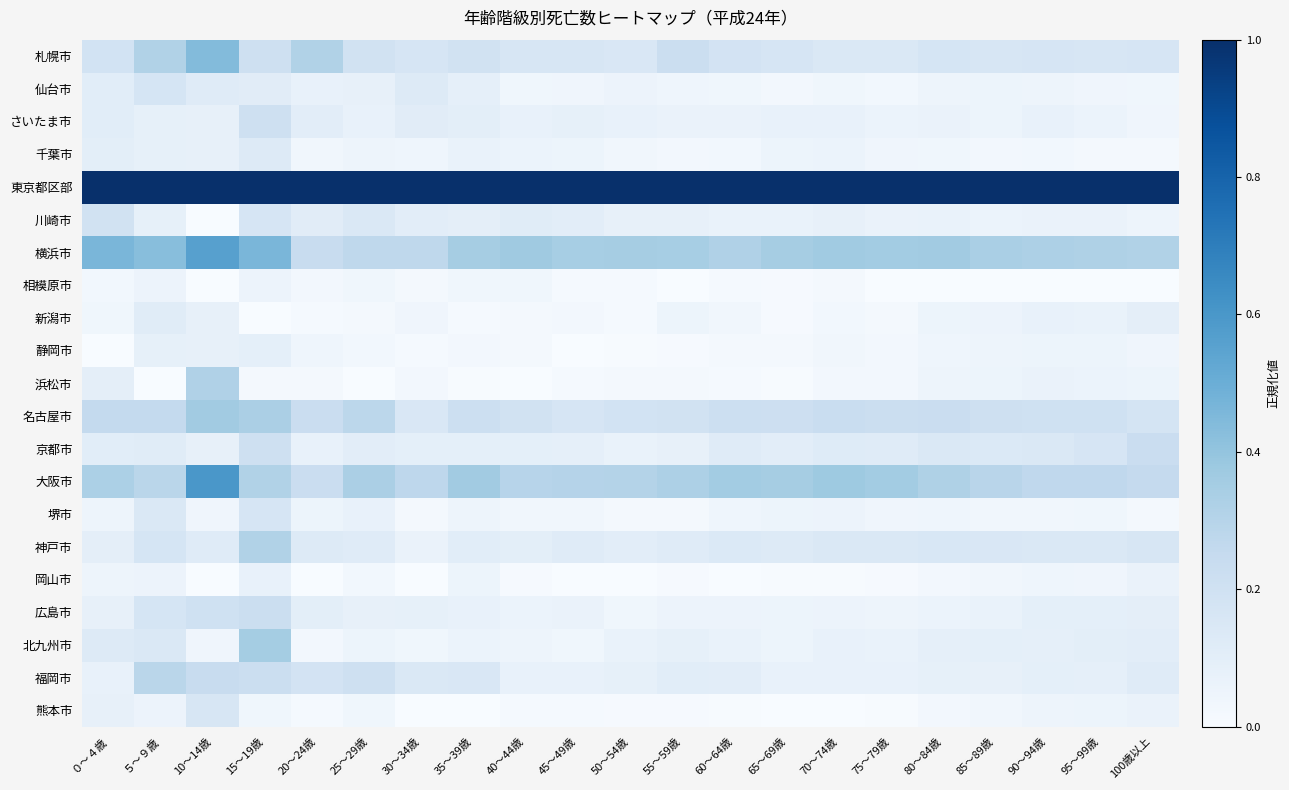

Reading right to left, extract all data points from this chart.

札幌市: 100歳以上=0.2	95～99歳=0.2	90～94歳=0.2	85～89歳=0.2	80～84歳=0.2	75～79歳=0.1	70～74歳=0.1	65～69歳=0.2	60～64歳=0.2	55～59歳=0.2	50～54歳=0.1	45～49歳=0.2	40～44歳=0.2	35～39歳=0.2	30～34歳=0.2	25～29歳=0.2	20～24歳=0.3	15～19歳=0.2	10～14歳=0.4	５～９歳=0.3	０～４歳=0.2
仙台市: 100歳以上=0.0	95～99歳=0.0	90～94歳=0.0	85～89歳=0.1	80～84歳=0.0	75～79歳=0.0	70～74歳=0.0	65～69歳=0.0	60～64歳=0.0	55～59歳=0.0	50～54歳=0.1	45～49歳=0.0	40～44歳=0.0	35～39歳=0.1	30～34歳=0.1	25～29歳=0.1	20～24歳=0.1	15～19歳=0.1	10～14歳=0.1	５～９歳=0.2	０～４歳=0.1
さいたま市: 100歳以上=0.0	95～99歳=0.1	90～94歳=0.1	85～89歳=0.1	80～84歳=0.1	75～79歳=0.1	70～74歳=0.1	65～69歳=0.1	60～64歳=0.1	55～59歳=0.1	50～54歳=0.1	45～49歳=0.1	40～44歳=0.1	35～39歳=0.1	30～34歳=0.1	25～29歳=0.1	20～24歳=0.1	15～19歳=0.2	10～14歳=0.1	５～９歳=0.1	０～４歳=0.1
千葉市: 100歳以上=0.0	95～99歳=0.0	90～94歳=0.0	85～89歳=0.0	80～84歳=0.0	75～79歳=0.0	70～74歳=0.1	65～69歳=0.1	60～64歳=0.0	55～59歳=0.0	50～54歳=0.0	45～49歳=0.1	40～44歳=0.1	35～39歳=0.1	30～34歳=0.0	25～29歳=0.1	20～24歳=0.0	15～19歳=0.1	10～14歳=0.1	５～９歳=0.1	０～４歳=0.1
東京都区部: 100歳以上=1.0	95～99歳=1.0	90～94歳=1.0	85～89歳=1.0	80～84歳=1.0	75～79歳=1.0	70～74歳=1.0	65～69歳=1.0	60～64歳=1.0	55～59歳=1.0	50～54歳=1.0	45～49歳=1.0	40～44歳=1.0	35～39歳=1.0	30～34歳=1.0	25～29歳=1.0	20～24歳=1.0	15～19歳=1.0	10～14歳=1.0	５～９歳=1.0	０～４歳=1.0
川崎市: 100歳以上=0.1	95～99歳=0.1	90～94歳=0.1	85～89歳=0.1	80～84歳=0.1	75～79歳=0.1	70～74歳=0.1	65～69歳=0.1	60～64歳=0.1	55～59歳=0.1	50～54歳=0.1	45～49歳=0.1	40～44歳=0.1	35～39歳=0.1	30～34歳=0.1	25～29歳=0.1	20～24歳=0.1	15～19歳=0.2	10～14歳=0.0	５～９歳=0.1	０～４歳=0.2
横浜市: 100歳以上=0.3	95～99歳=0.3	90～94歳=0.3	85～89歳=0.3	80～84歳=0.4	75～79歳=0.4	70～74歳=0.4	65～69歳=0.4	60～64歳=0.3	55～59歳=0.3	50～54歳=0.3	45～49歳=0.3	40～44歳=0.4	35～39歳=0.4	30～34歳=0.3	25～29歳=0.3	20～24歳=0.2	15～19歳=0.5	10～14歳=0.6	５～９歳=0.4	０～４歳=0.5
相模原市: 100歳以上=0.0	95～99歳=0.0	90～94歳=0.0	85～89歳=0.0	80～84歳=0.0	75～79歳=0.0	70～74歳=0.0	65～69歳=0.0	60～64歳=0.0	55～59歳=0.0	50～54歳=0.0	45～49歳=0.0	40～44歳=0.0	35～39歳=0.0	30～34歳=0.0	25～29歳=0.0	20～24歳=0.0	15～19歳=0.1	10～14歳=0.0	５～９歳=0.1	０～４歳=0.0
新潟市: 100歳以上=0.1	95～99歳=0.1	90～94歳=0.1	85～89歳=0.1	80～84歳=0.1	75～79歳=0.0	70～74歳=0.0	65～69歳=0.0	60～64歳=0.0	55～59歳=0.1	50～54歳=0.0	45～49歳=0.0	40～44歳=0.0	35～39歳=0.0	30～34歳=0.0	25～29歳=0.0	20～24歳=0.0	15～19歳=0.0	10～14歳=0.1	５～９歳=0.1	０～４歳=0.0
静岡市: 100歳以上=0.0	95～99歳=0.1	90～94歳=0.1	85～89歳=0.0	80～84歳=0.0	75～79歳=0.0	70～74歳=0.0	65～69歳=0.0	60～64歳=0.0	55～59歳=0.0	50～54歳=0.0	45～49歳=0.0	40～44歳=0.0	35～39歳=0.0	30～34歳=0.0	25～29歳=0.0	20～24歳=0.0	15～19歳=0.1	10～14歳=0.1	５～９歳=0.1	０～４歳=0.0
浜松市: 100歳以上=0.1	95～99歳=0.1	90～94歳=0.1	85～89歳=0.1	80～84歳=0.0	75～79歳=0.0	70～74歳=0.0	65～69歳=0.0	60～64歳=0.0	55～59歳=0.0	50～54歳=0.0	45～49歳=0.0	40～44歳=0.0	35～39歳=0.0	30～34歳=0.0	25～29歳=0.0	20～24歳=0.0	15～19歳=0.0	10～14歳=0.3	５～９歳=0.0	０～４歳=0.1
名古屋市: 100歳以上=0.2	95～99歳=0.2	90～94歳=0.2	85～89歳=0.2	80～84歳=0.2	75～79歳=0.2	70～74歳=0.2	65～69歳=0.2	60～64歳=0.2	55～59歳=0.2	50～54歳=0.2	45～49歳=0.2	40～44歳=0.2	35～39歳=0.2	30～34歳=0.1	25～29歳=0.3	20～24歳=0.2	15～19歳=0.3	10～14歳=0.4	５～９歳=0.3	０～４歳=0.3
京都市: 100歳以上=0.2	95～99歳=0.2	90～94歳=0.1	85～89歳=0.1	80～84歳=0.1	75～79歳=0.1	70～74歳=0.1	65～69歳=0.1	60～64歳=0.1	55～59歳=0.1	50～54歳=0.1	45～49歳=0.1	40～44歳=0.1	35～39歳=0.1	30～34歳=0.1	25～29歳=0.1	20～24歳=0.1	15～19歳=0.2	10～14歳=0.1	５～９歳=0.1	０～４歳=0.1
大阪市: 100歳以上=0.3	95～99歳=0.3	90～94歳=0.3	85～89歳=0.3	80～84歳=0.3	75～79歳=0.4	70～74歳=0.4	65～69歳=0.4	60～64歳=0.4	55～59歳=0.3	50～54歳=0.3	45～49歳=0.3	40～44歳=0.3	35～39歳=0.4	30～34歳=0.3	25～29歳=0.3	20～24歳=0.2	15～19歳=0.3	10～14歳=0.6	５～９歳=0.3	０～４歳=0.3
堺市: 100歳以上=0.0	95～99歳=0.0	90～94歳=0.0	85～89歳=0.0	80～84歳=0.0	75～79歳=0.0	70～74歳=0.1	65～69歳=0.1	60～64歳=0.0	55～59歳=0.0	50～54歳=0.0	45～49歳=0.0	40～44歳=0.0	35～39歳=0.0	30～34歳=0.0	25～29歳=0.1	20～24歳=0.1	15～19歳=0.2	10～14歳=0.0	５～９歳=0.1	０～４歳=0.1
神戸市: 100歳以上=0.2	95～99歳=0.1	90～94歳=0.1	85～89歳=0.2	80～84歳=0.2	75～79歳=0.1	70～74歳=0.1	65～69歳=0.1	60～64歳=0.1	55～59歳=0.1	50～54歳=0.1	45～49歳=0.1	40～44歳=0.1	35～39歳=0.1	30～34歳=0.1	25～29歳=0.1	20～24歳=0.1	15～19歳=0.3	10～14歳=0.1	５～９歳=0.2	０～４歳=0.1
岡山市: 100歳以上=0.1	95～99歳=0.0	90～94歳=0.0	85～89歳=0.0	80～84歳=0.0	75～79歳=0.0	70～74歳=0.0	65～69歳=0.0	60～64歳=0.0	55～59歳=0.0	50～54歳=0.0	45～49歳=0.0	40～44歳=0.0	35～39歳=0.1	30～34歳=0.0	25～29歳=0.0	20～24歳=0.0	15～19歳=0.1	10～14歳=0.0	５～９歳=0.1	０～４歳=0.1
広島市: 100歳以上=0.1	95～99歳=0.1	90～94歳=0.1	85～89歳=0.1	80～84歳=0.1	75～79歳=0.1	70～74歳=0.1	65～69歳=0.1	60～64歳=0.1	55～59歳=0.1	50～54歳=0.0	45～49歳=0.1	40～44歳=0.1	35～39歳=0.1	30～34歳=0.1	25～29歳=0.1	20～24歳=0.1	15～19歳=0.2	10～14歳=0.2	５～９歳=0.2	０～４歳=0.1
北九州市: 100歳以上=0.1	95～99歳=0.1	90～94歳=0.1	85～89歳=0.1	80～84歳=0.1	75～79歳=0.1	70～74歳=0.1	65～69歳=0.1	60～64歳=0.1	55～59歳=0.1	50～54歳=0.1	45～49歳=0.0	40～44歳=0.0	35～39歳=0.1	30～34歳=0.0	25～29歳=0.1	20～24歳=0.0	15～19歳=0.4	10～14歳=0.0	５～９歳=0.1	０～４歳=0.1
福岡市: 100歳以上=0.1	95～99歳=0.1	90～94歳=0.1	85～89歳=0.1	80～84歳=0.1	75～79歳=0.1	70～74歳=0.1	65～69歳=0.1	60～64歳=0.1	55～59歳=0.1	50～54歳=0.1	45～49歳=0.1	40～44歳=0.1	35～39歳=0.2	30～34歳=0.1	25～29歳=0.2	20～24歳=0.2	15～19歳=0.2	10～14歳=0.2	５～９歳=0.3	０～４歳=0.1
熊本市: 100歳以上=0.1	95～99歳=0.1	90～94歳=0.0	85～89歳=0.0	80～84歳=0.0	75～79歳=0.0	70～74歳=0.0	65～69歳=0.0	60～64歳=0.0	55～59歳=0.0	50～54歳=0.0	45～49歳=0.0	40～44歳=0.0	35～39歳=0.0	30～34歳=0.0	25～29歳=0.0	20～24歳=0.0	15～19歳=0.0	10～14歳=0.2	５～９歳=0.1	０～４歳=0.1